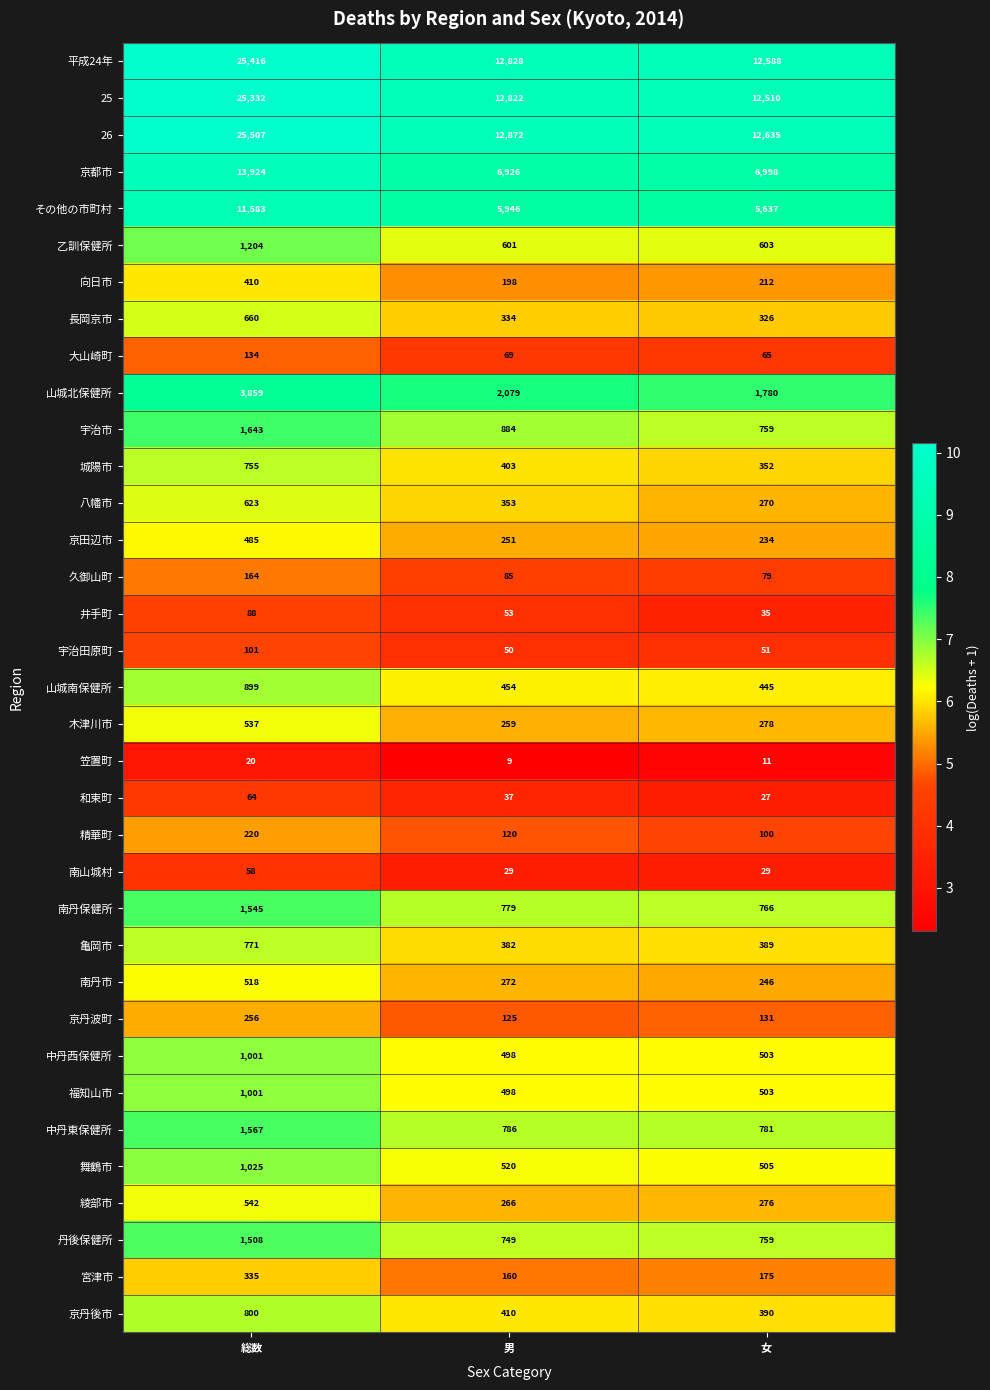

What is the difference between the second highest and minimum values in the 中丹東保健所 series?

5